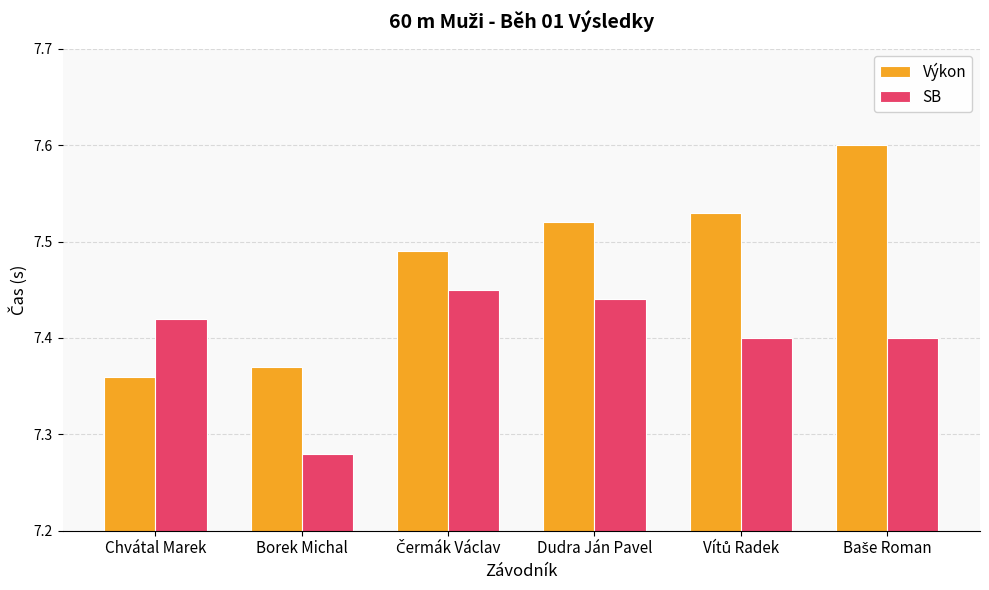

At how many categories does at least one series exceed 7?

6